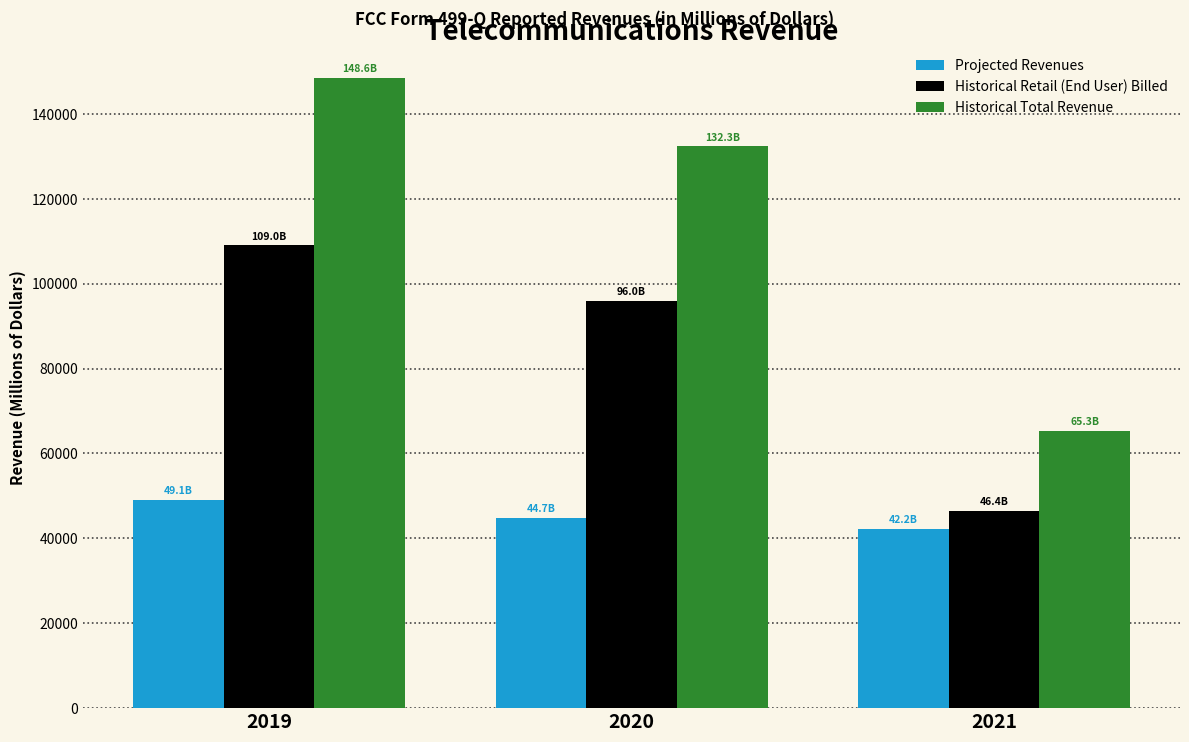

Reading left to right, transcribe all the data shown in this chart.

Projected Revenues: 2019=49107.5	2020=44700.0	2021=42233.9
Historical Retail (End User) Billed: 2019=109011.5	2020=95986.0	2021=46385.5
Historical Total Revenue: 2019=148568.5	2020=132327.7	2021=65253.7